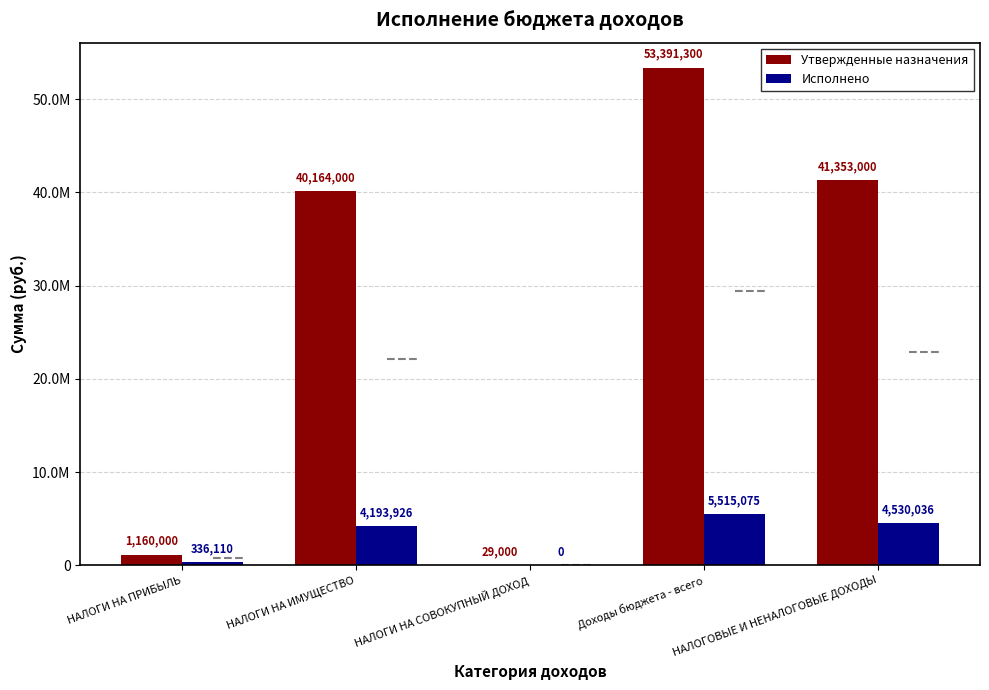

How many bars are there in total?

10